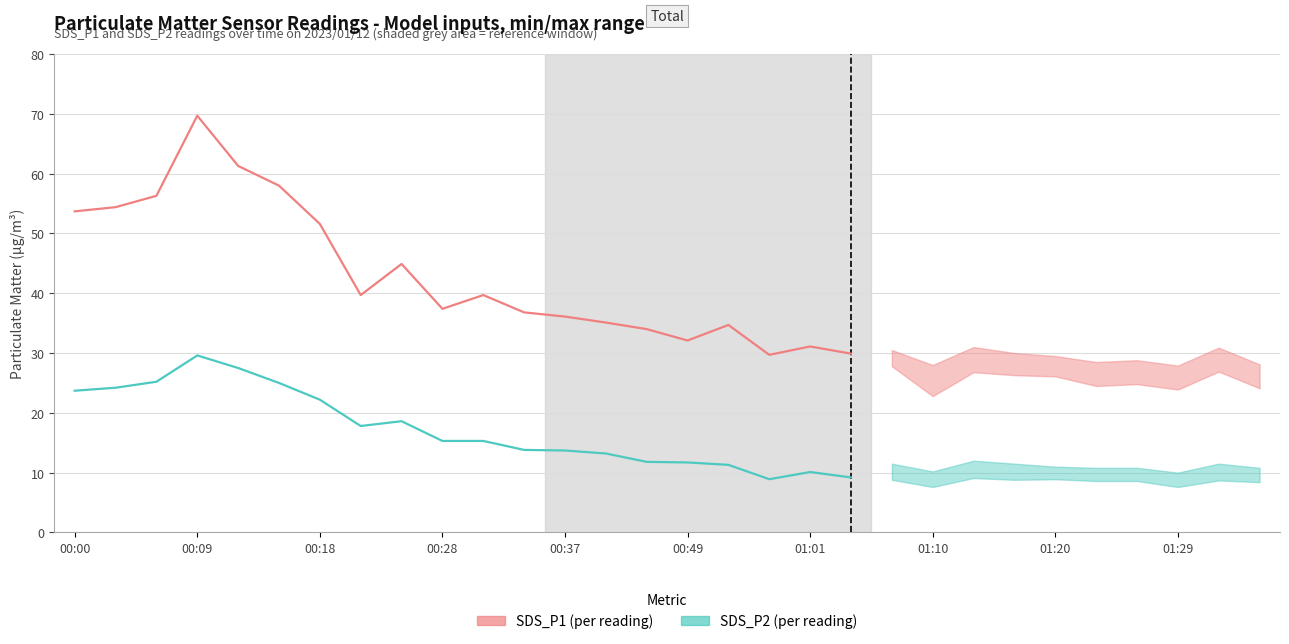

What is the label of the 16th point from the right?

00:37